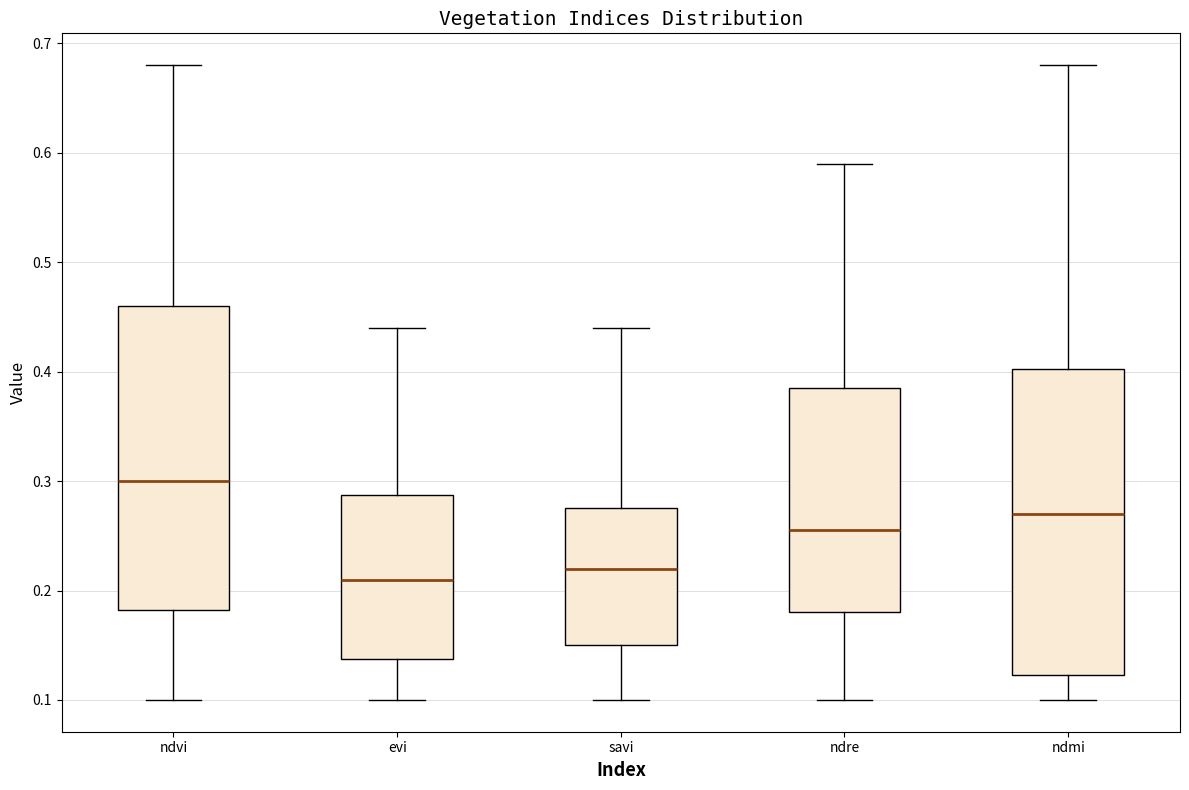

Where does the lower whisker of the box for ndmi end on the y-axis? The values are not printed on the chart, so give them approximately, as read against the axis.

0.10